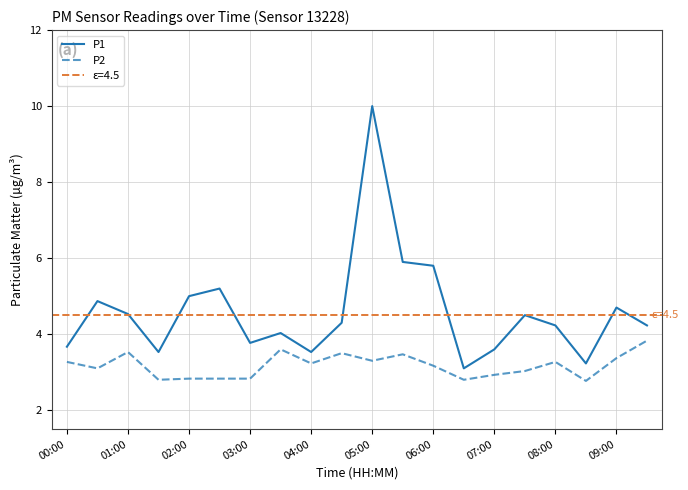

True or false: P2 and P1 intersect in this chart.

False